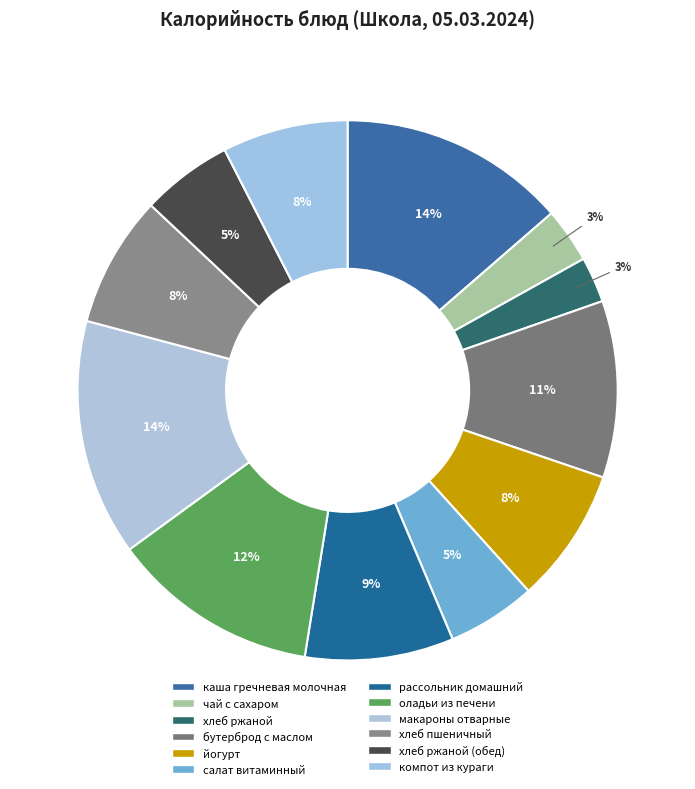

Which slice is the smallest?

хлеб ржаной